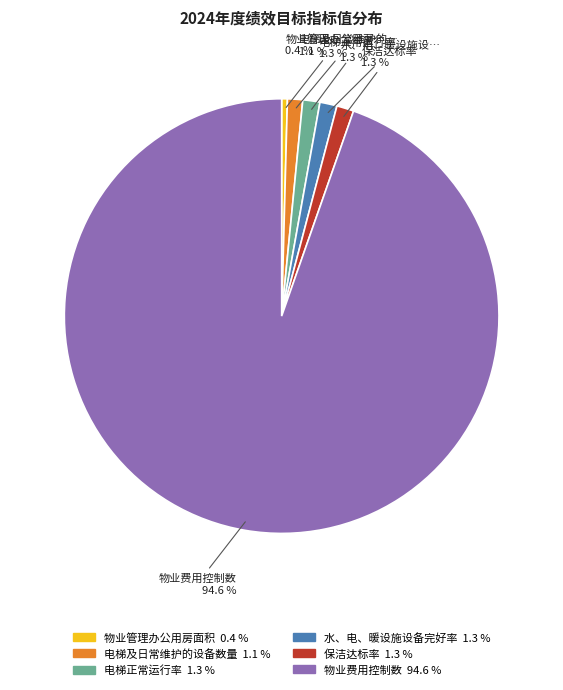

Which slice is the smallest?

物业管理办公用房面积